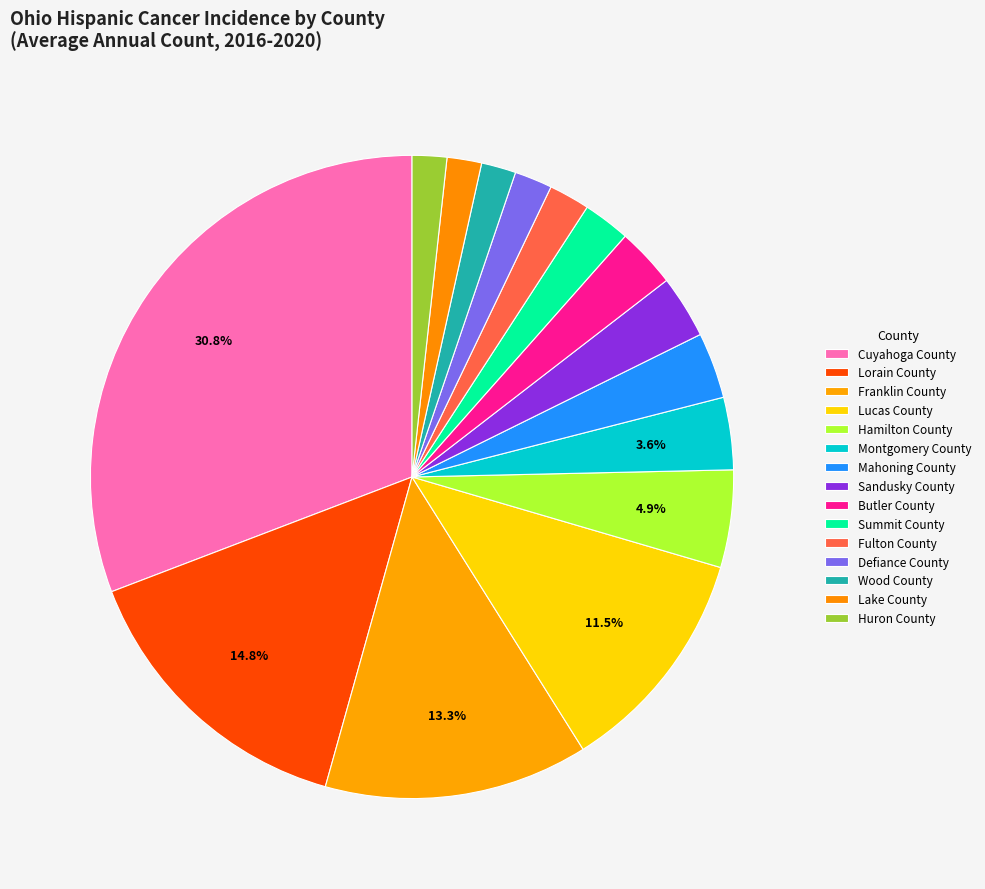

Is it true that Franklin County is 24% of the pie?

False